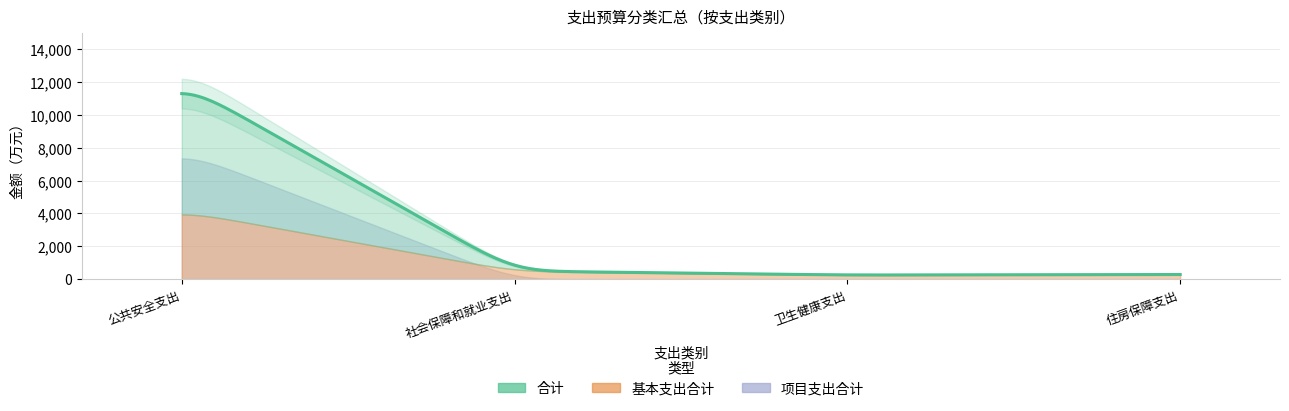

True or false: 项目支出合计 and 合计 intersect in this chart.

False